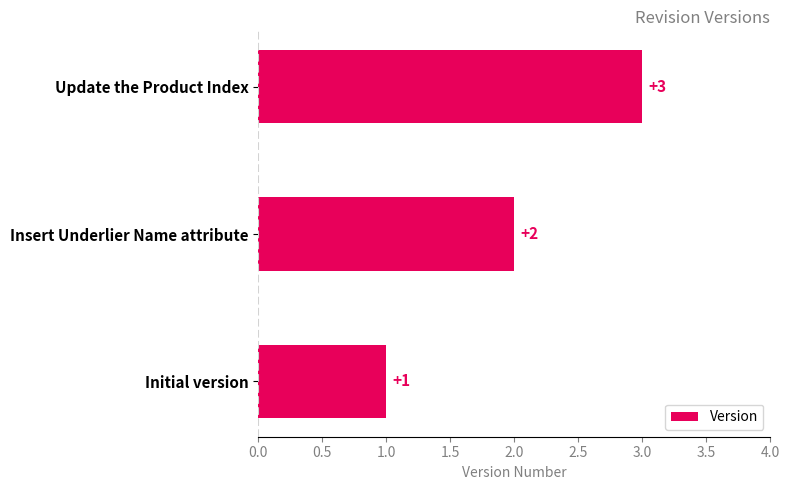

Where is the data nearest to the value 2?

Insert Underlier Name attribute